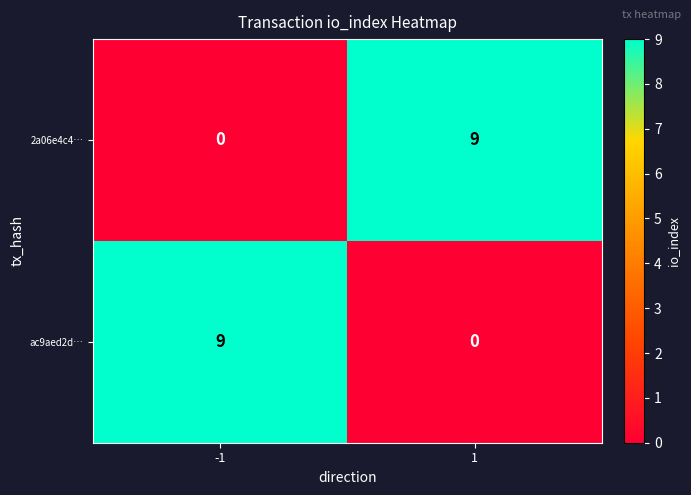

At 1, list the series in order from largest to smallest.

2a06e4c4…, ac9aed2d…